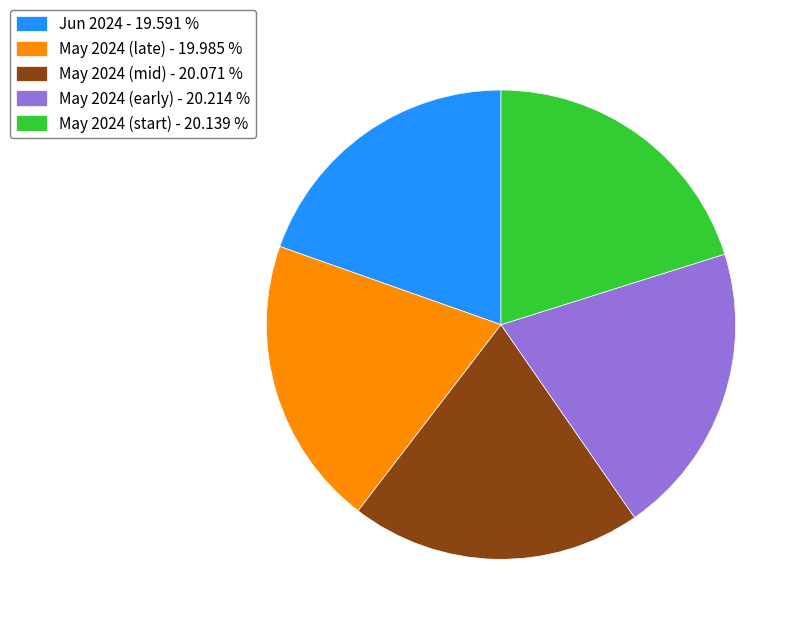

Combined, do May 2024 (mid) - 20.071 % and May 2024 (early) - 20.214 % account for over 50%?

No